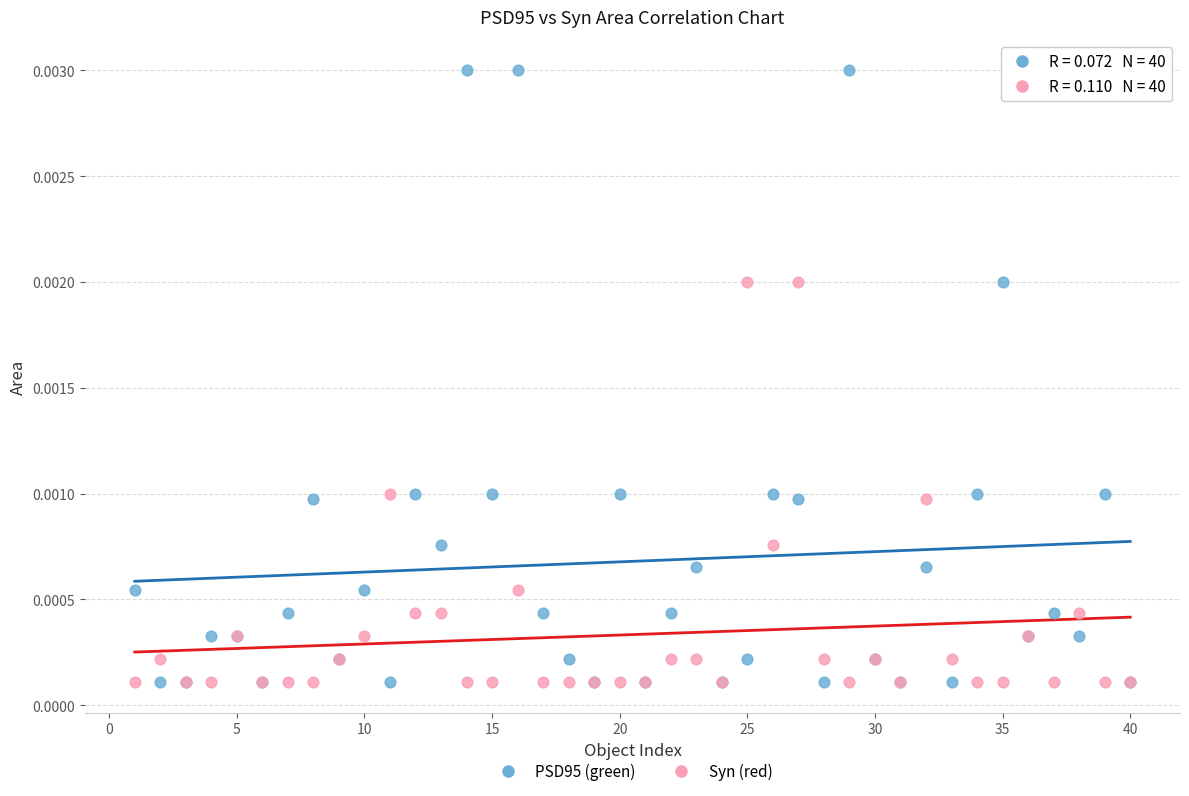

Which series has the largest Y range (max minus min)?

PSD95 (green)